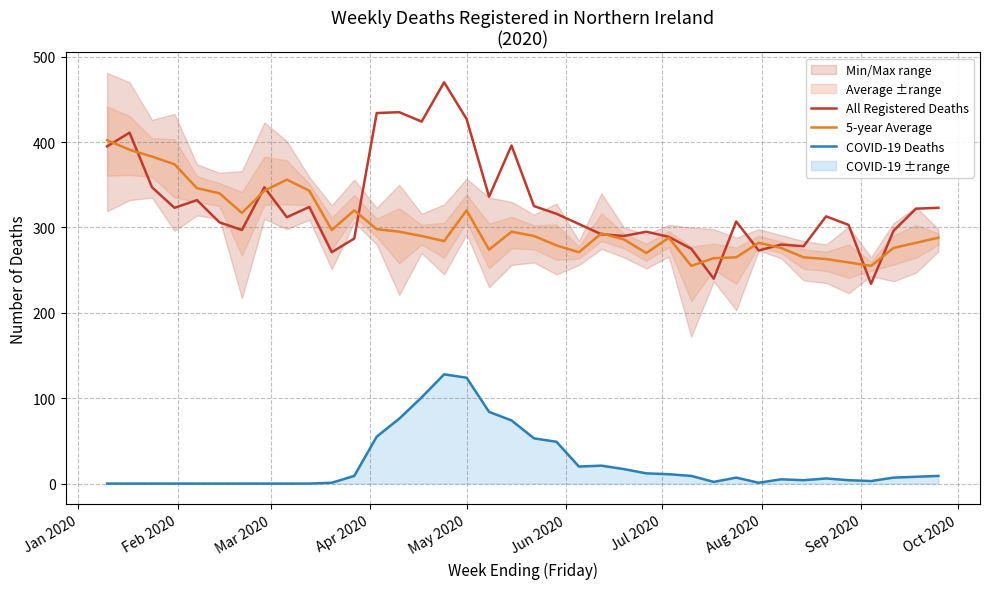

True or false: 5-year Average and COVID-19 Deaths cross at least once.

False